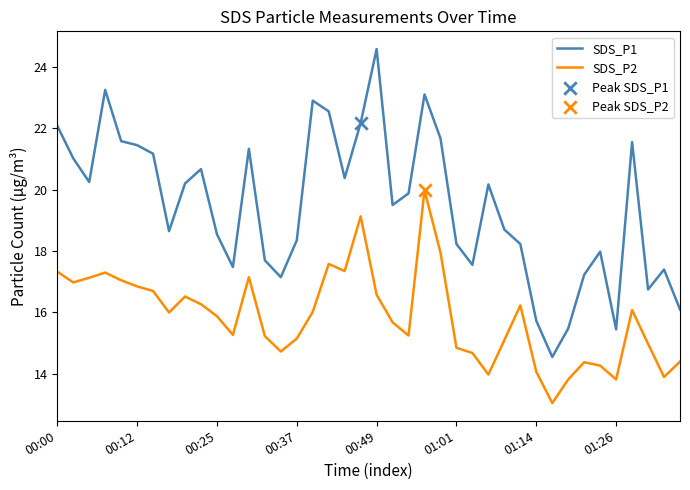

List the series in order of their overall mean, lowest first.

SDS_P2, SDS_P1